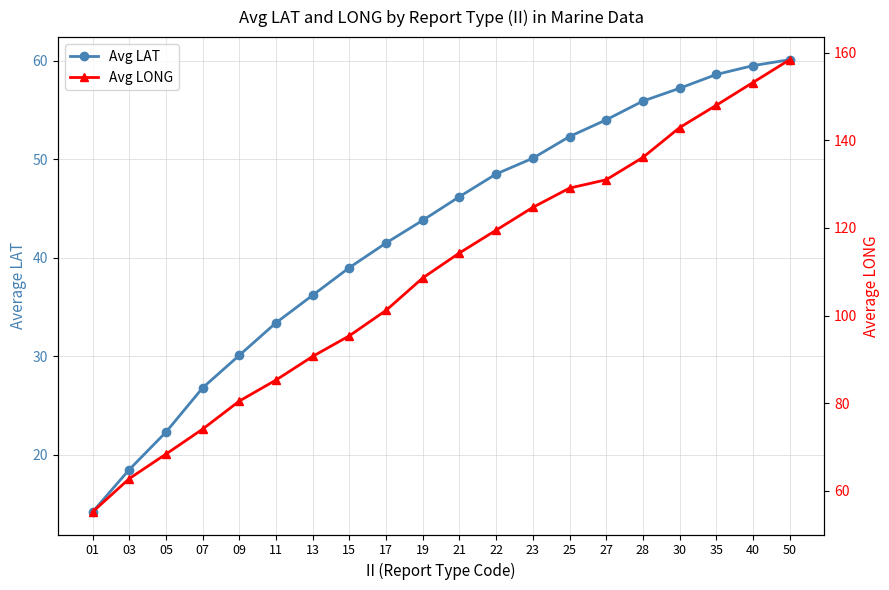

What is the spread (max minus min) of values at 05?

46.1